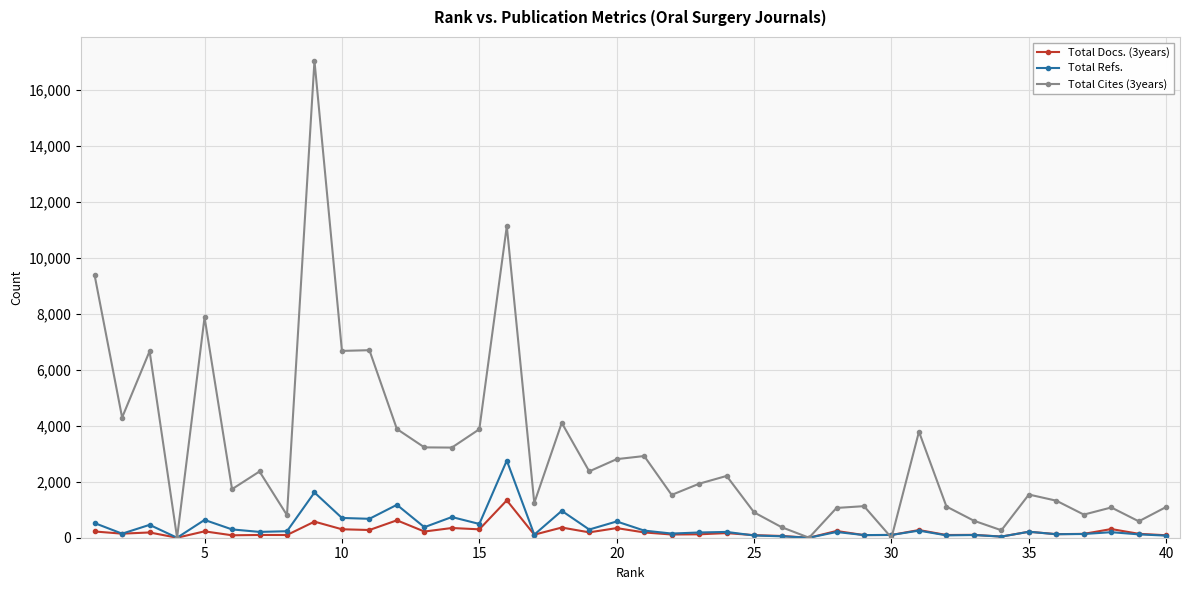

What is the average value of the Total Refs. series?

391